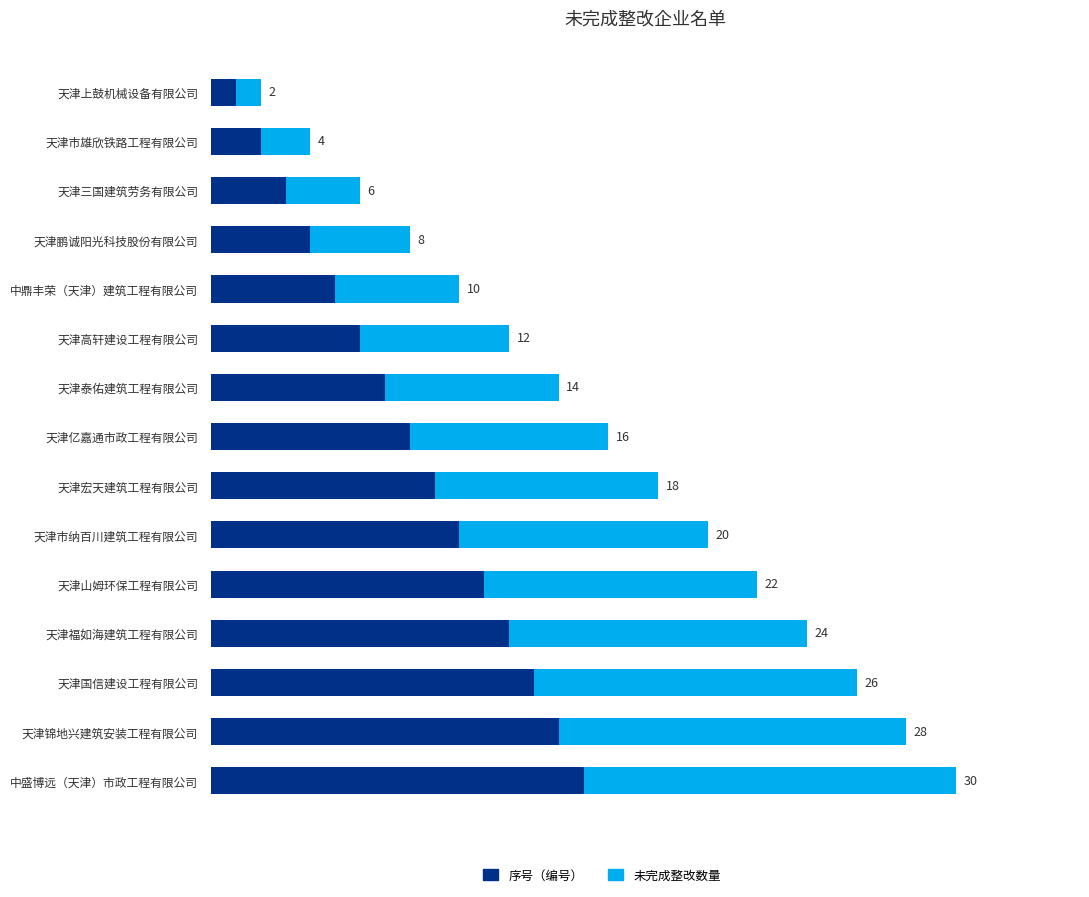

What are all the series names shown in the legend?

序号（编号）, 未完成整改数量